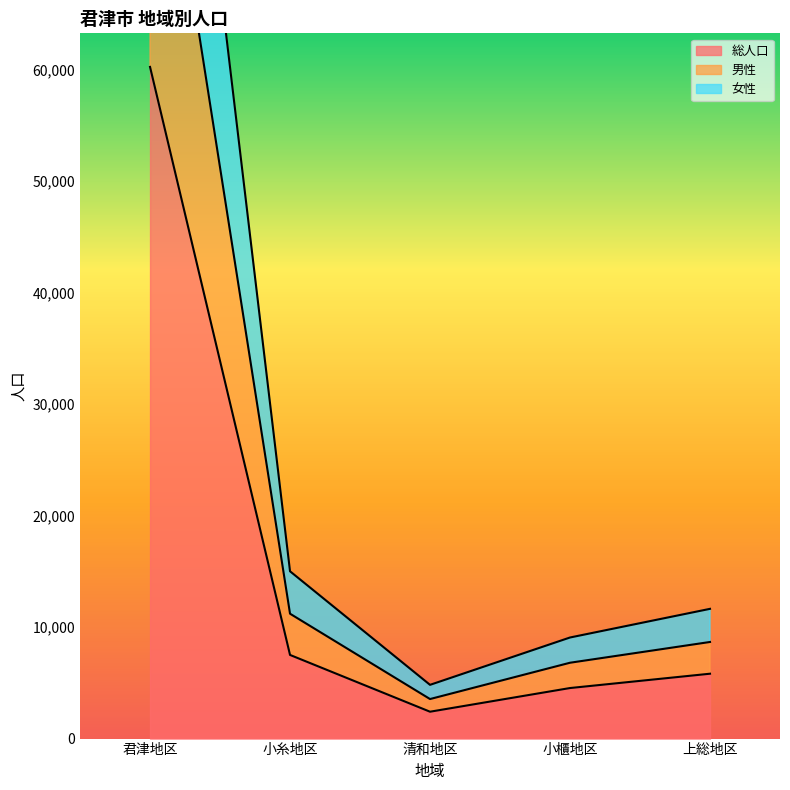

What position from the right is 小糸地区?

4